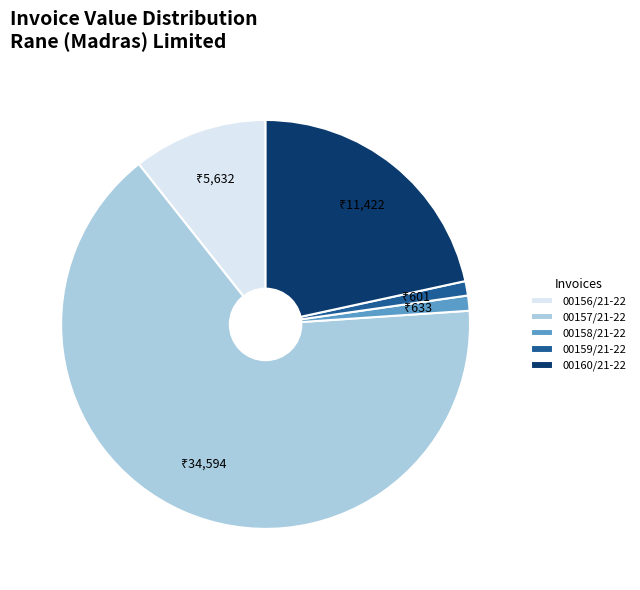

Is there any slice that represents more than half of the pie?

Yes